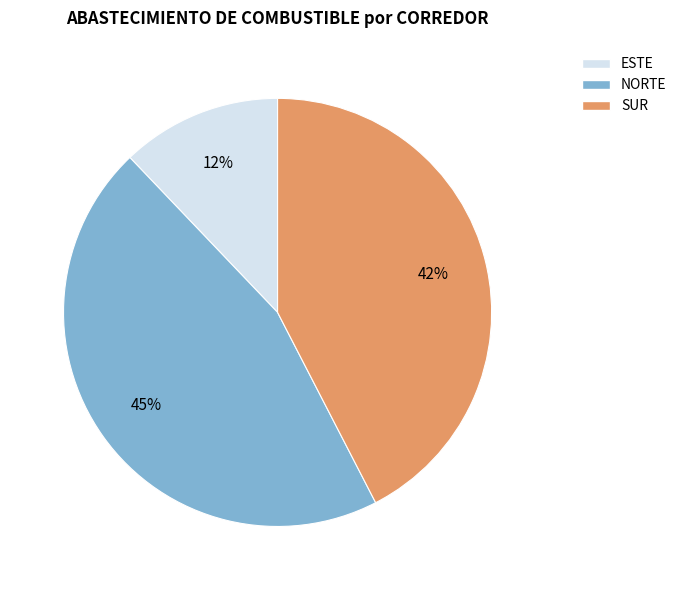

What is the ratio of the value at SUR to the value at NORTE?

0.9